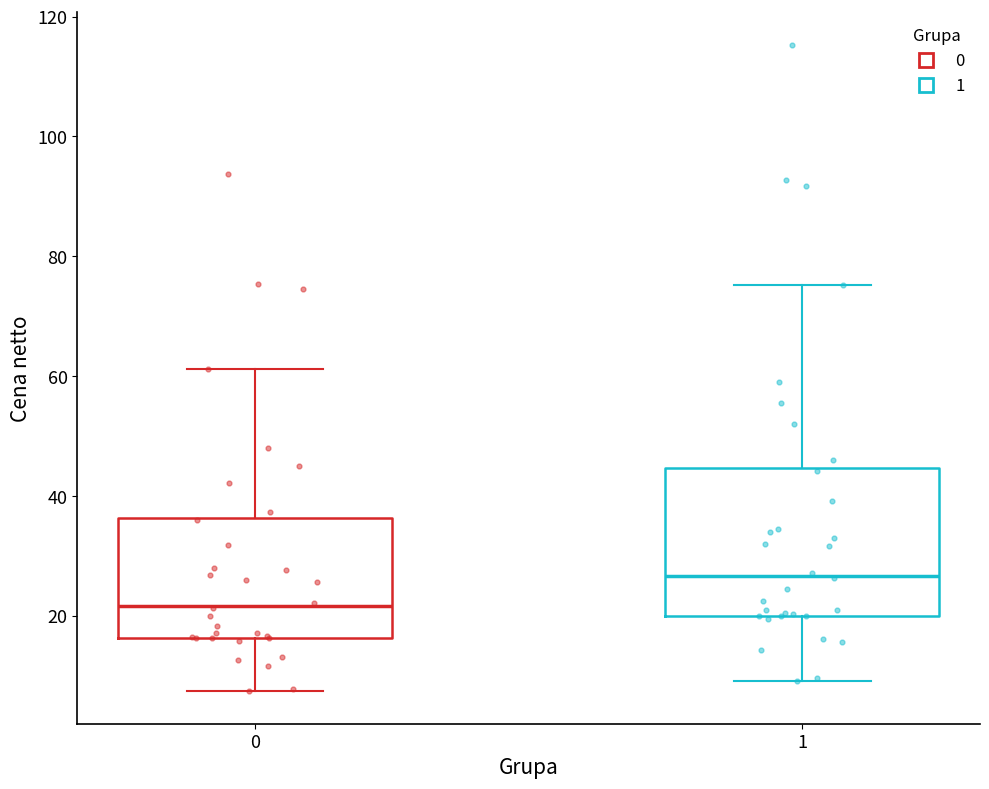

Reading left to right, read every box against the y-axis: the position of its median line, the range the box covers, and the ends of its whiskers. The values are not printed on the chart, so give them approximately, as read against the axis.

0: median 22, box 16 to 36, whiskers 8 to 62
1: median 26, box 20 to 44, whiskers 10 to 76